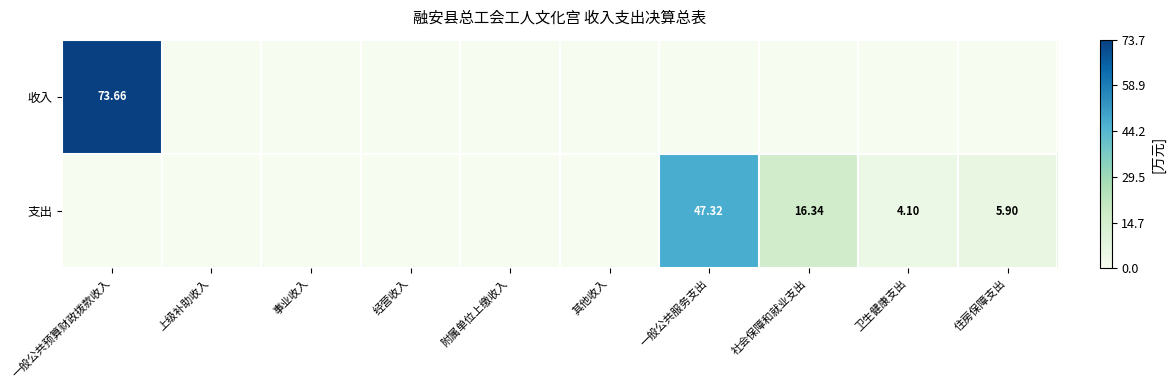

Which series has the widest spread of values?

收入